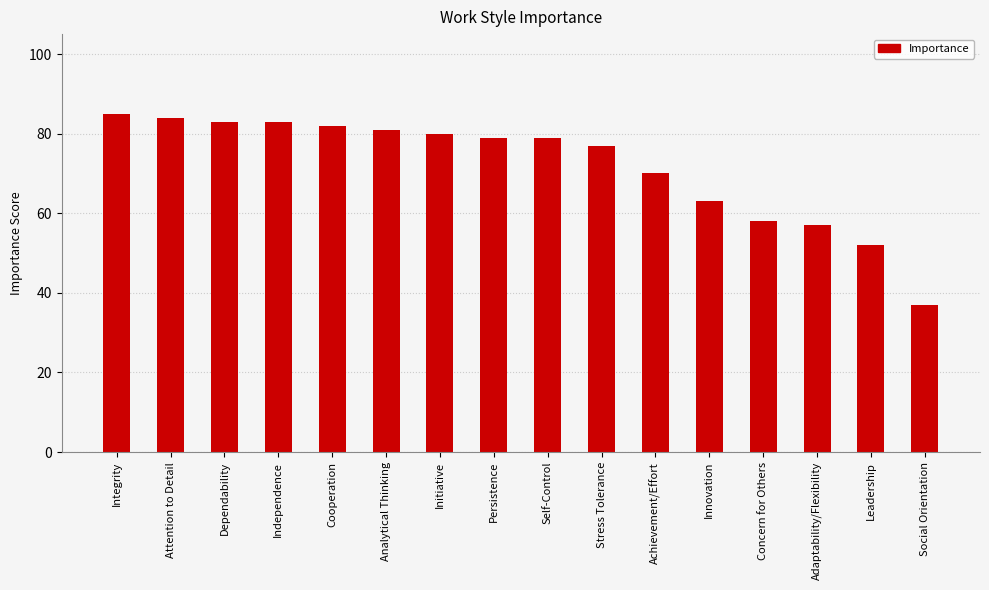

What is the smallest value displayed?

37